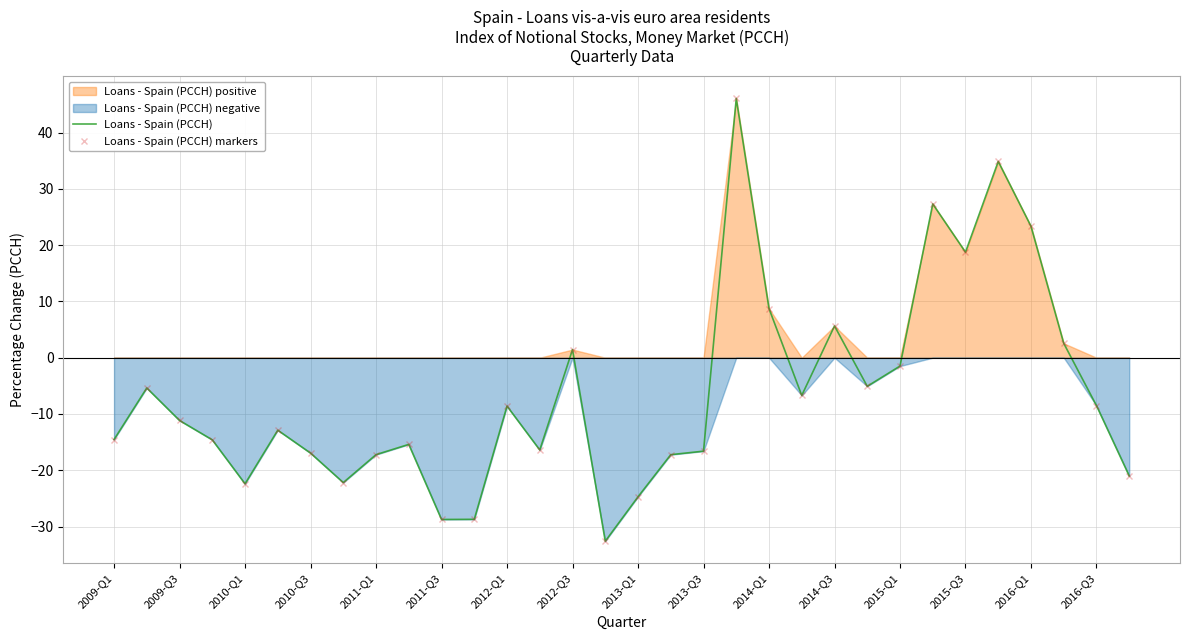

How many data points are less than -11?

17